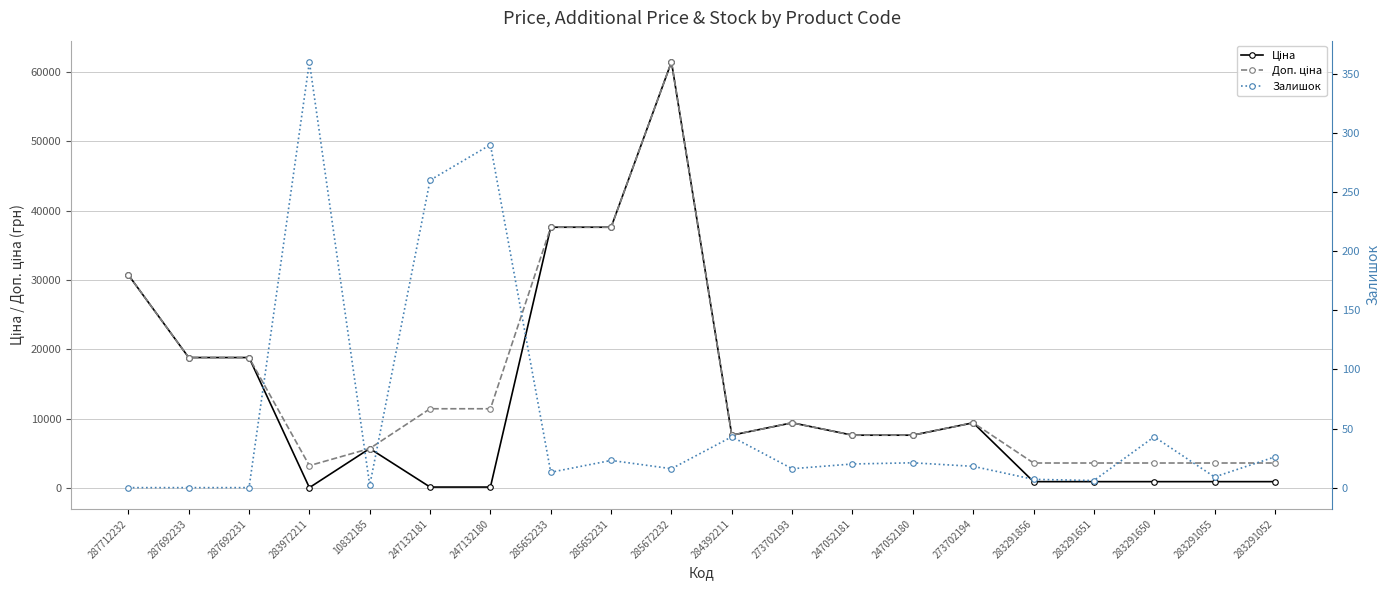

Which series has the largest range (max minus min)?

Ціна